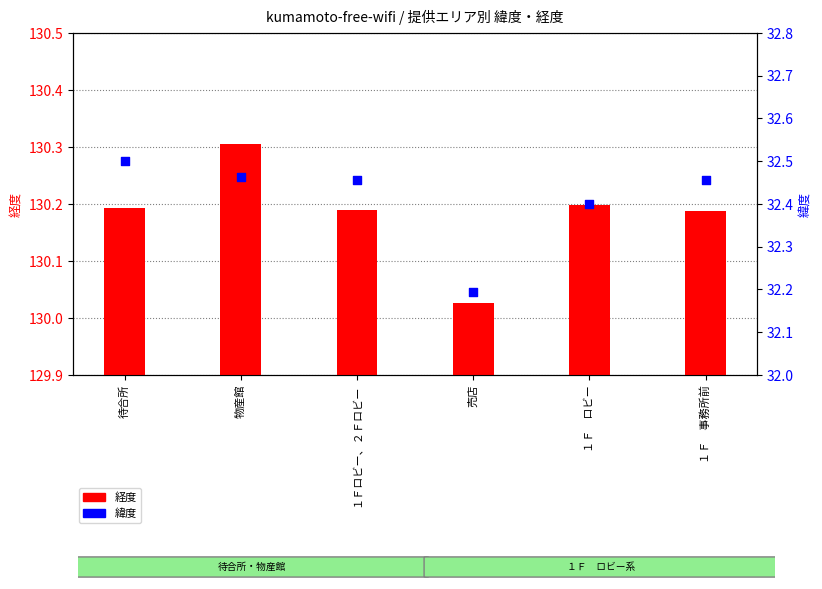

Which series contains the lowest Y value?

緯度